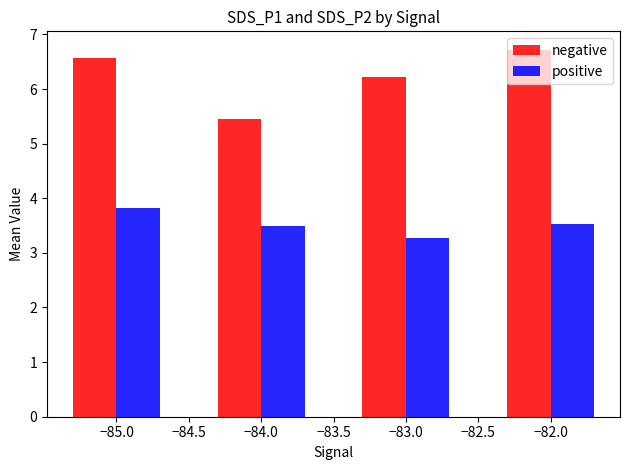

Which category has the highest value in the negative series?

−82.0